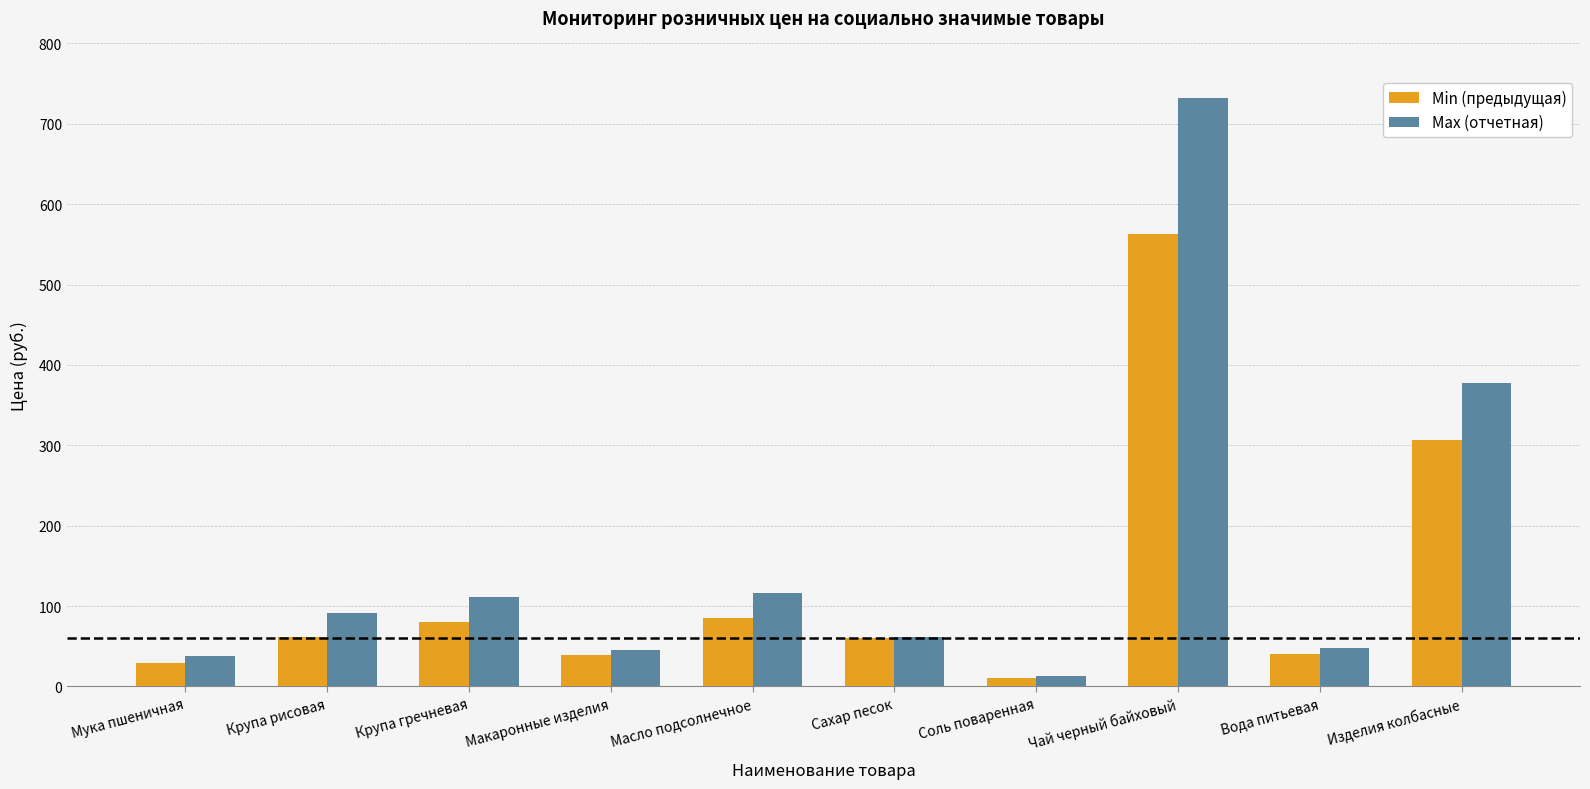

Where is Min (предыдущая) nearest to the value 286?

Изделия колбасные